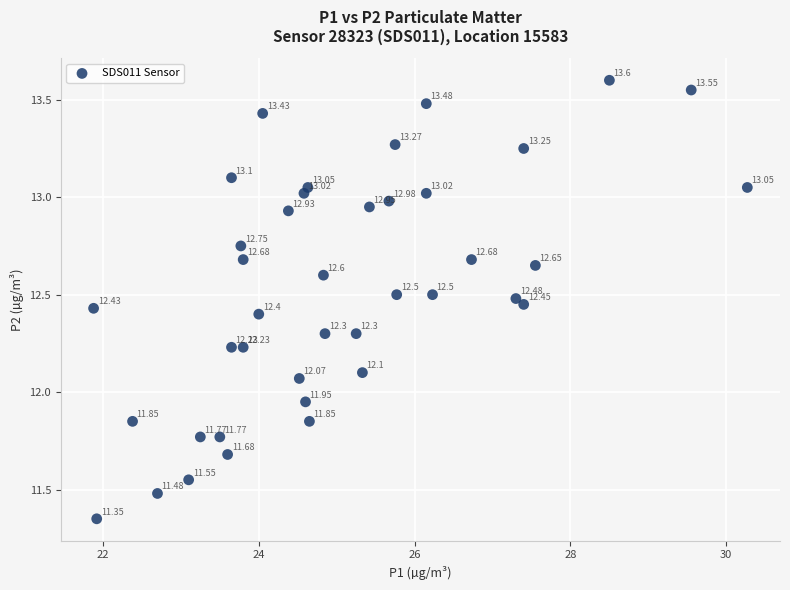

What is the range of X values (max minus min)?

8.4